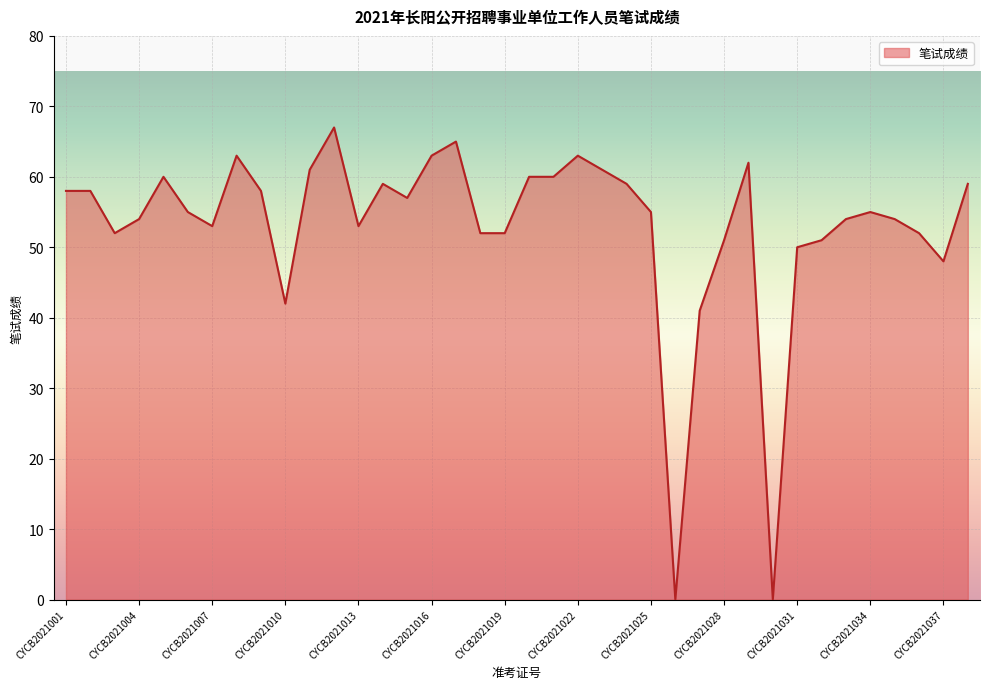

What is the greatest value displayed?

67